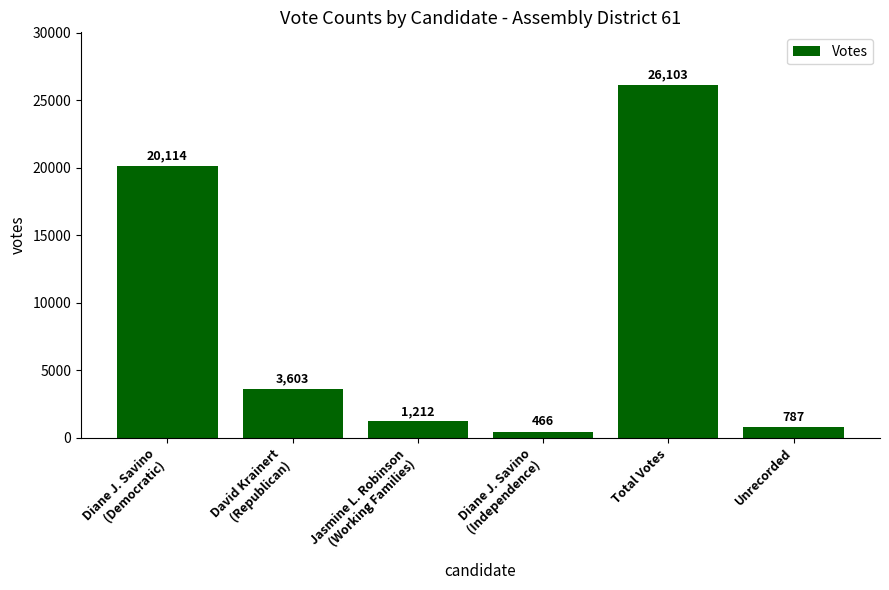

The value at Total Votes is 26103. True or false?

True